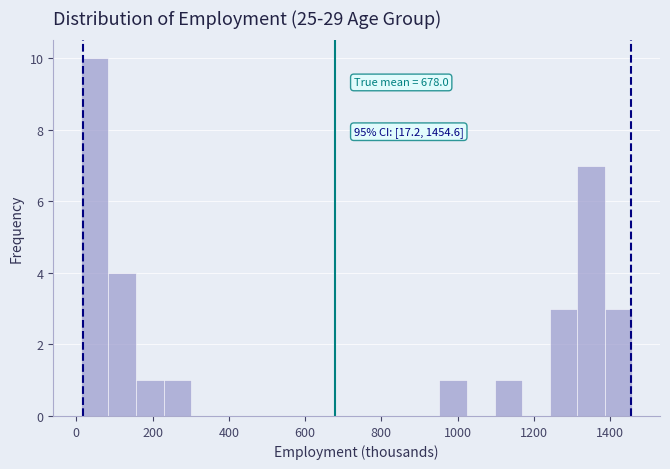

Around what value on the x-axis is the tallest bar? Give the approximate position of its centre, as read against the axis.

40